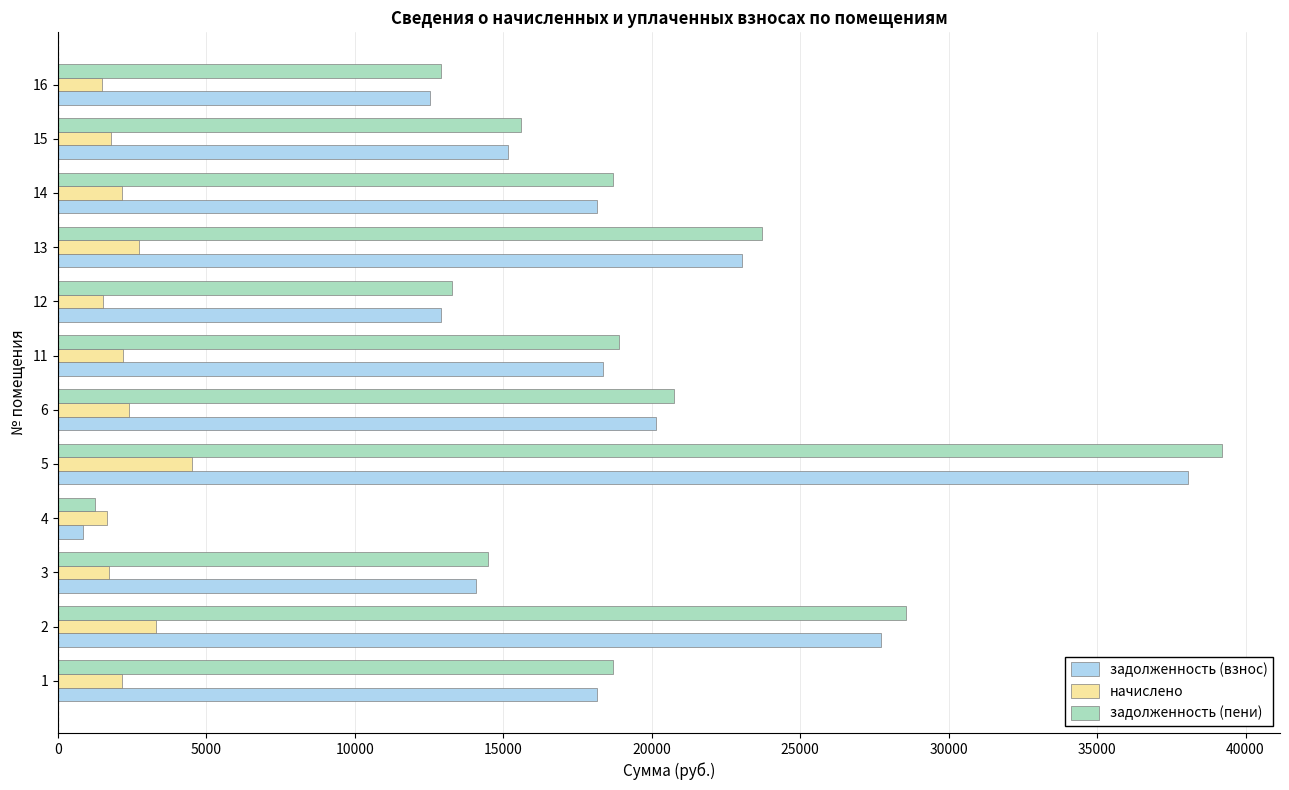

How many series are shown in this chart?

3